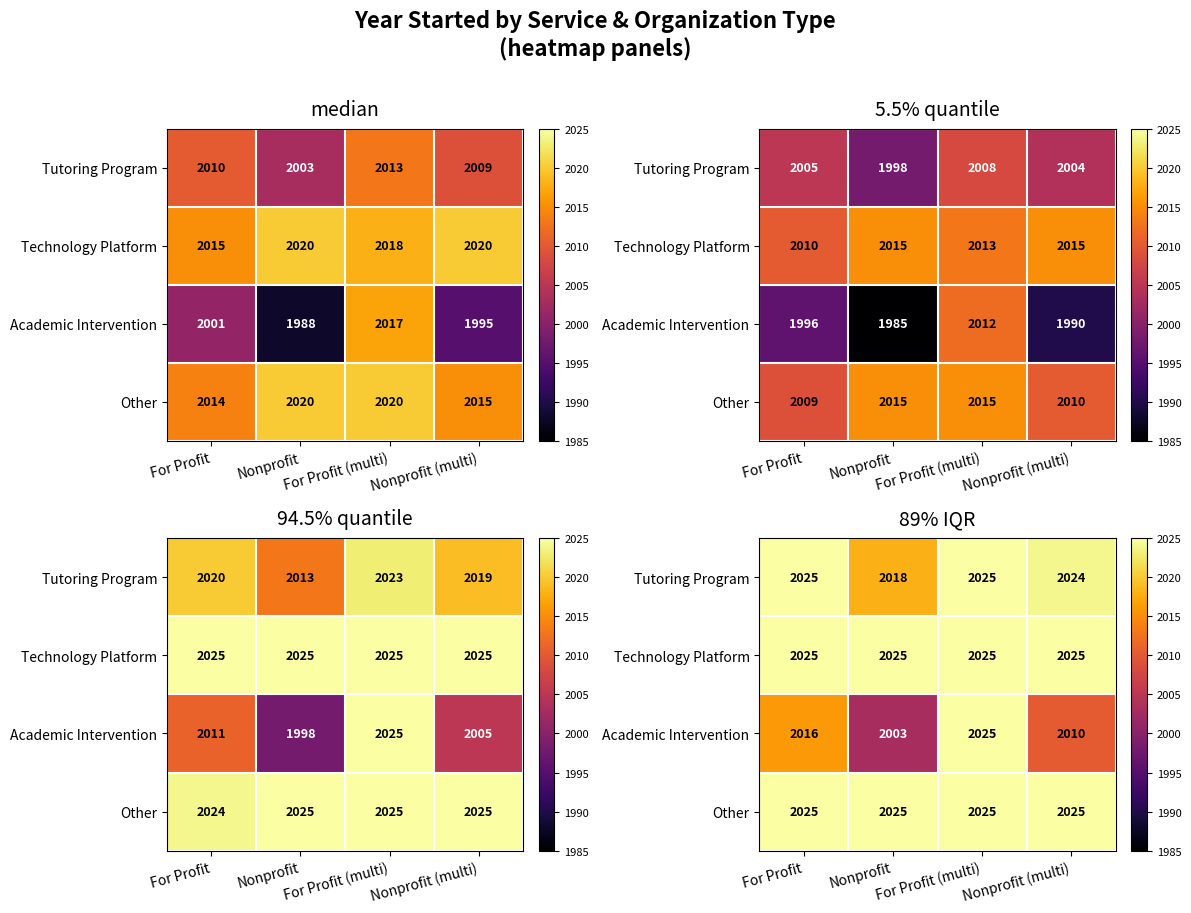

Which series has the largest range (max minus min)?

Academic Intervention